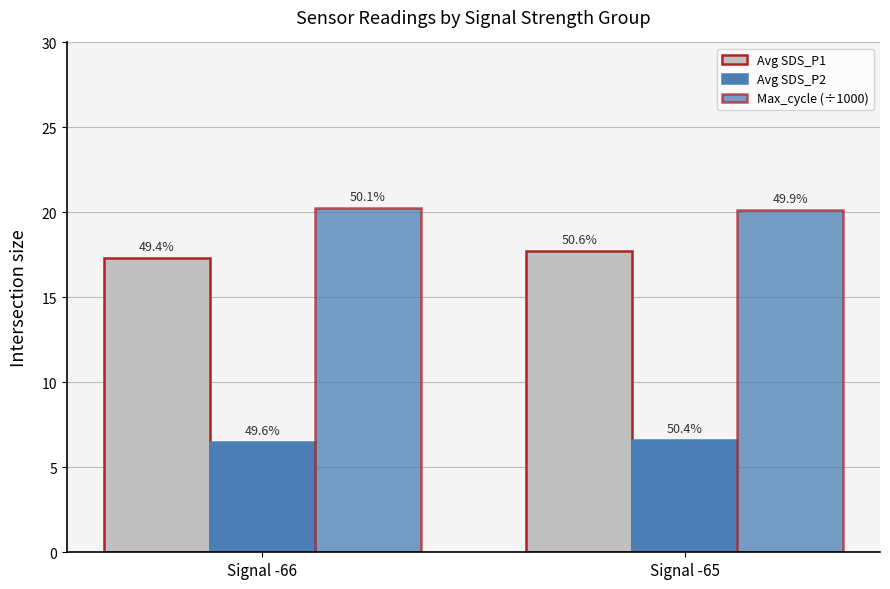

At which category is the sum across all series the highest?

Signal -65